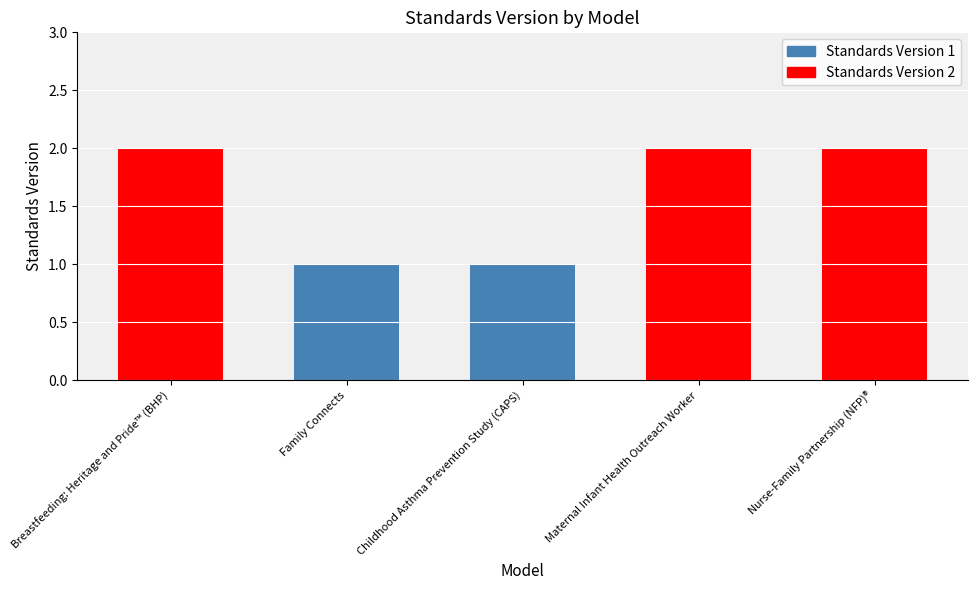

Count the number of data series in this chart.

1